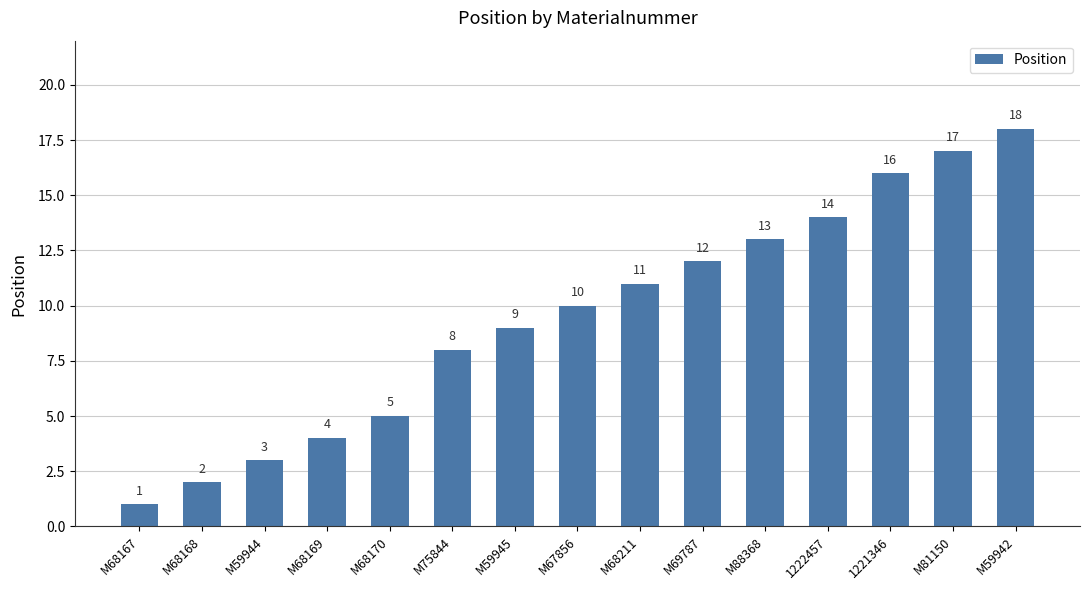

Rank the categories by value from highest to lowest.

M59942, M81150, 1221346, 1222457, M88368, M69787, M68211, M67856, M59945, M75844, M68170, M68169, M59944, M68168, M68167